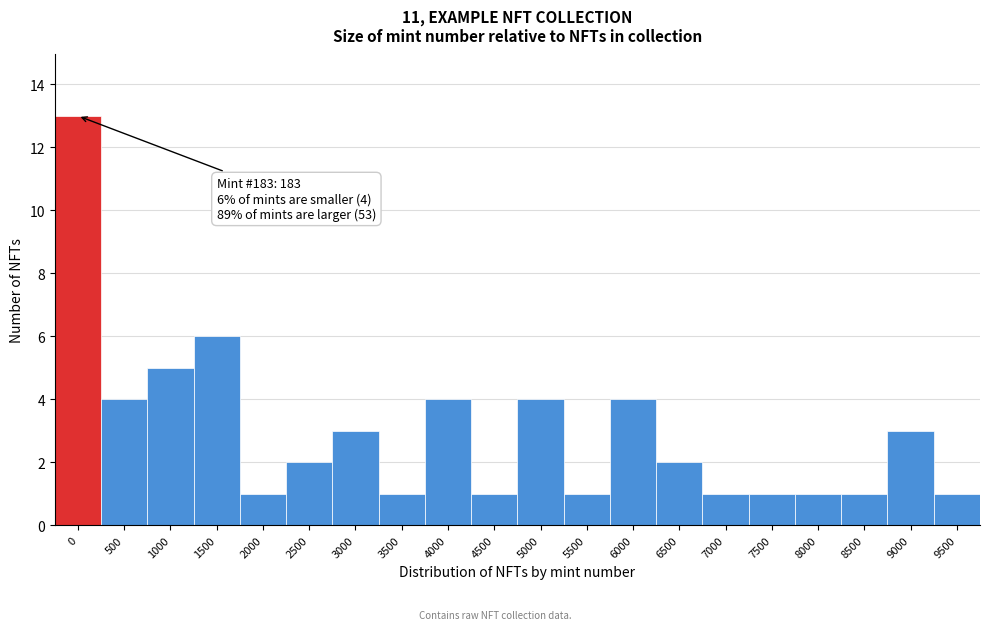

Reading right to left, extract all data points from this chart.

9500=1	9000=3	8500=1	8000=1	7500=1	7000=1	6500=2	6000=4	5500=1	5000=4	4500=1	4000=4	3500=1	3000=3	2500=2	2000=1	1500=6	1000=5	500=4	0=13